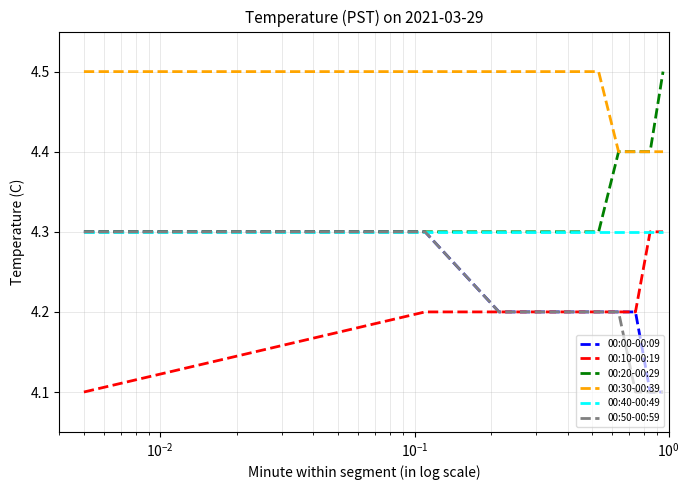

What is the greatest value displayed?

4.5